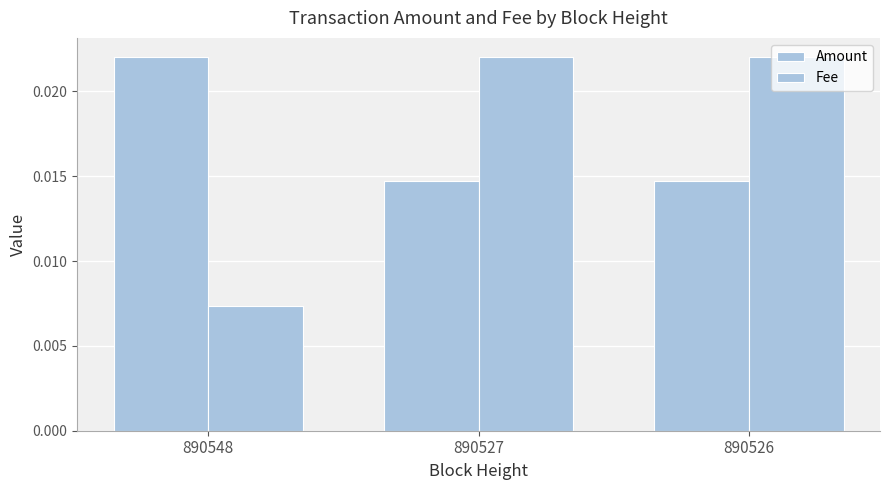

How many bars are there in each group?

2